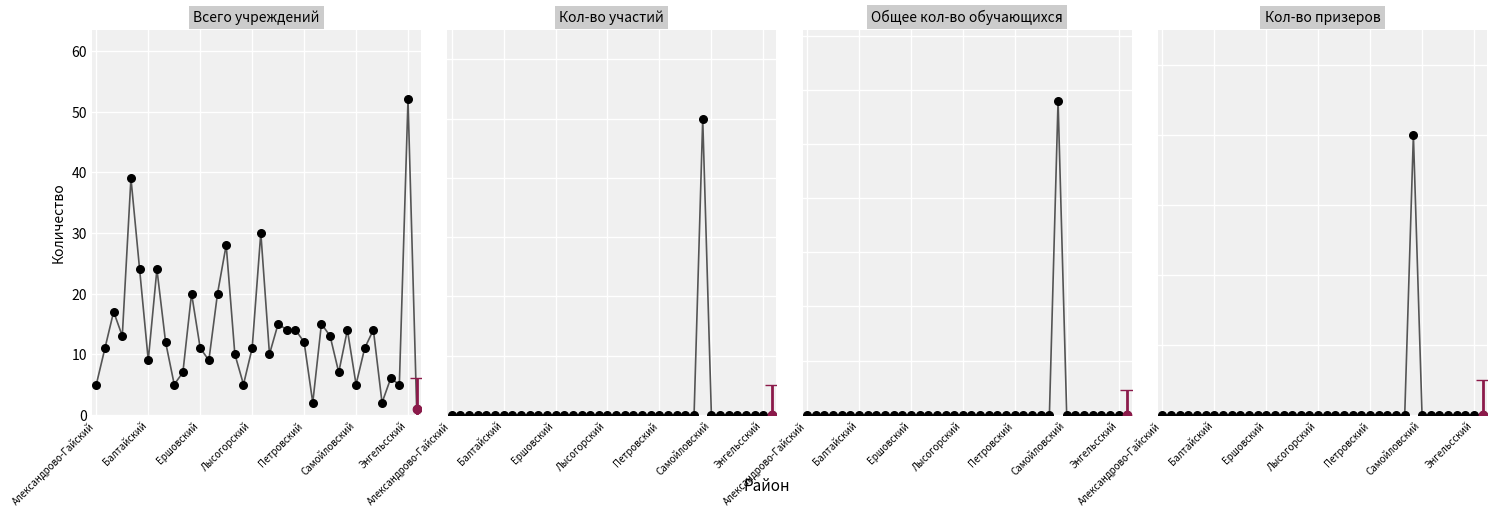

Which series has the largest total across all categories?

Всего учреждений